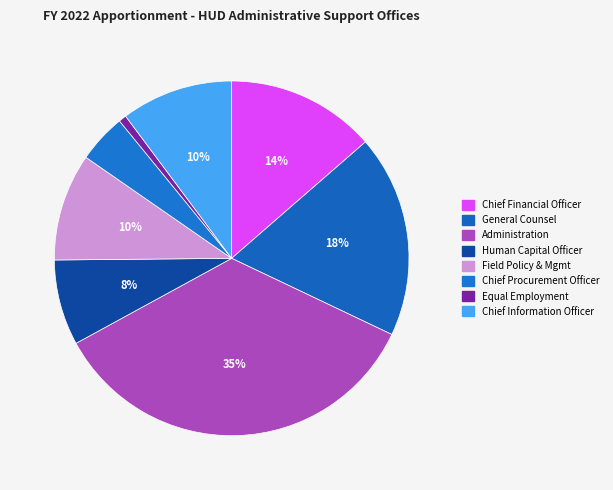

Which category has the smallest portion of the pie?

Office of Departmental Equal Employment